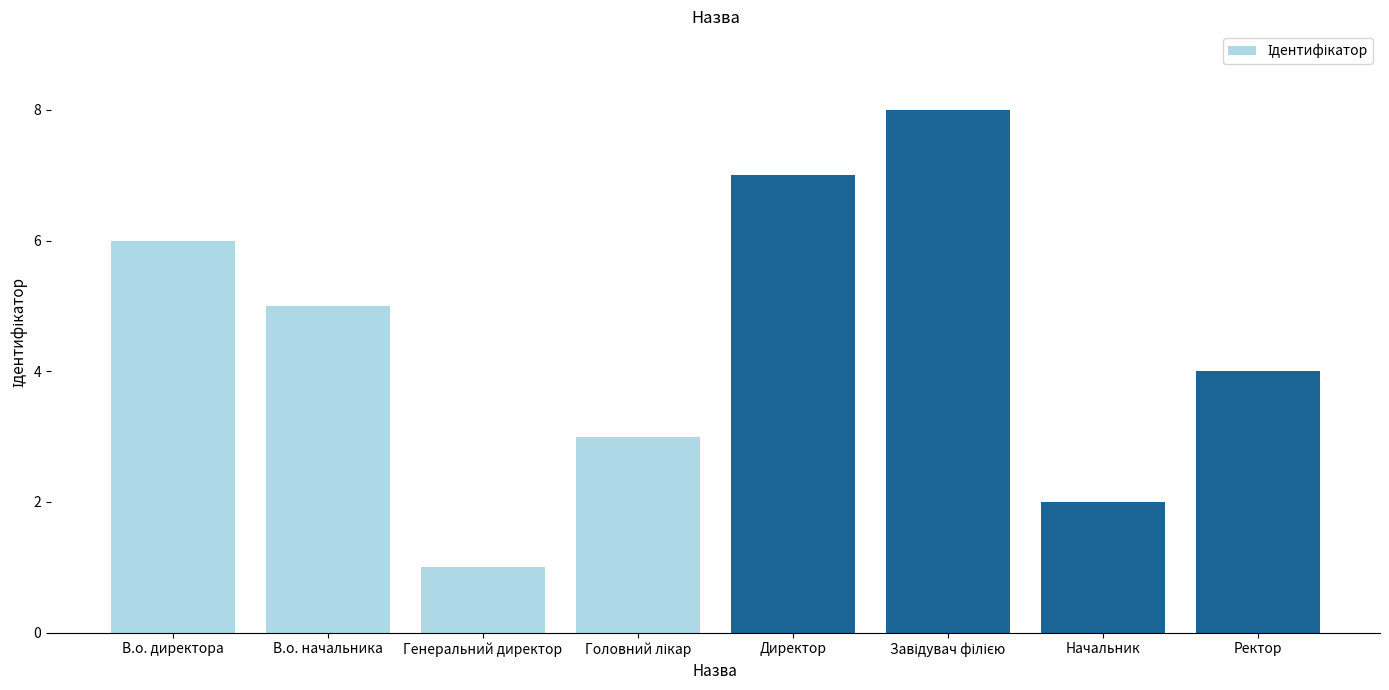

Reading right to left, list all the values displayed in this chart.

4	2	8	7	3	1	5	6